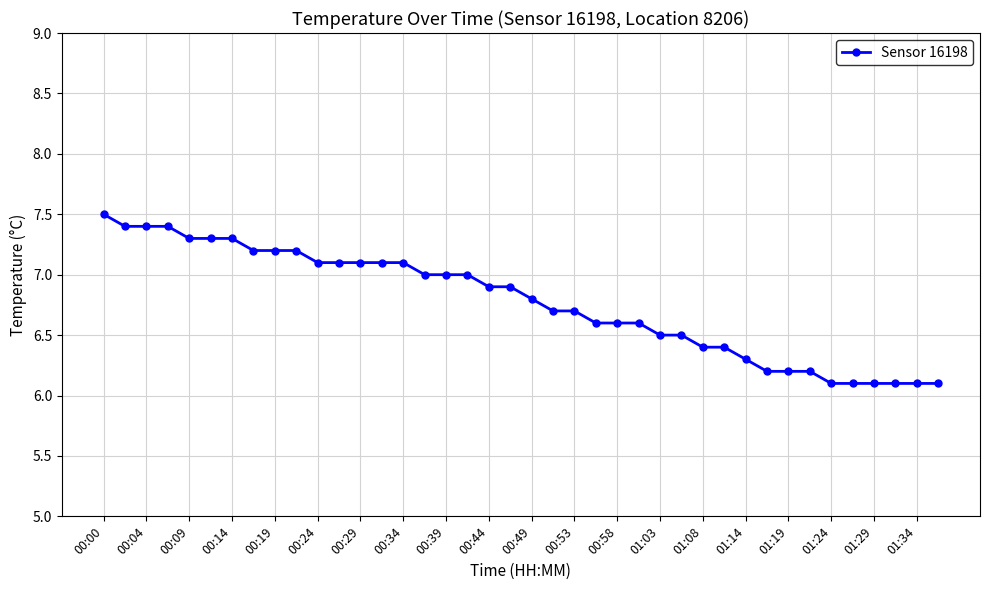

What is the difference between the maximum and minimum values?

1.4